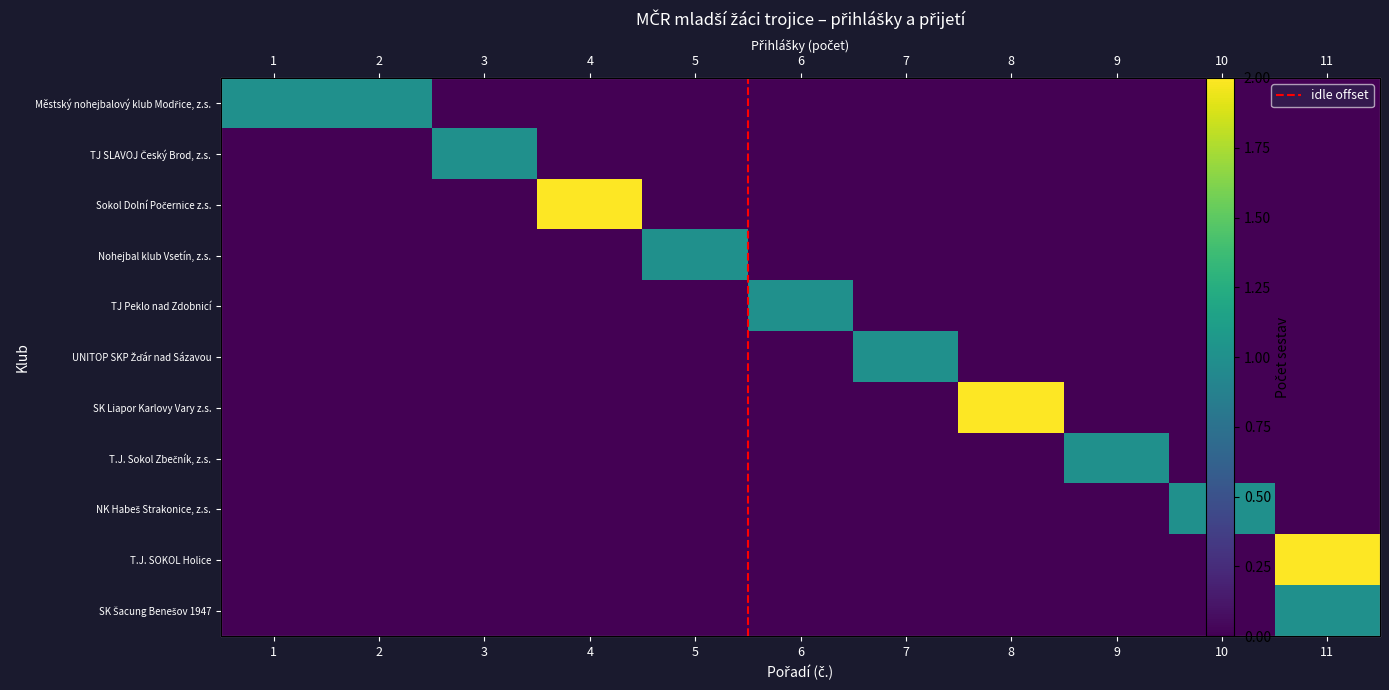

What is the sum of all SK Liapor Karlovy Vary z.s. values?

2